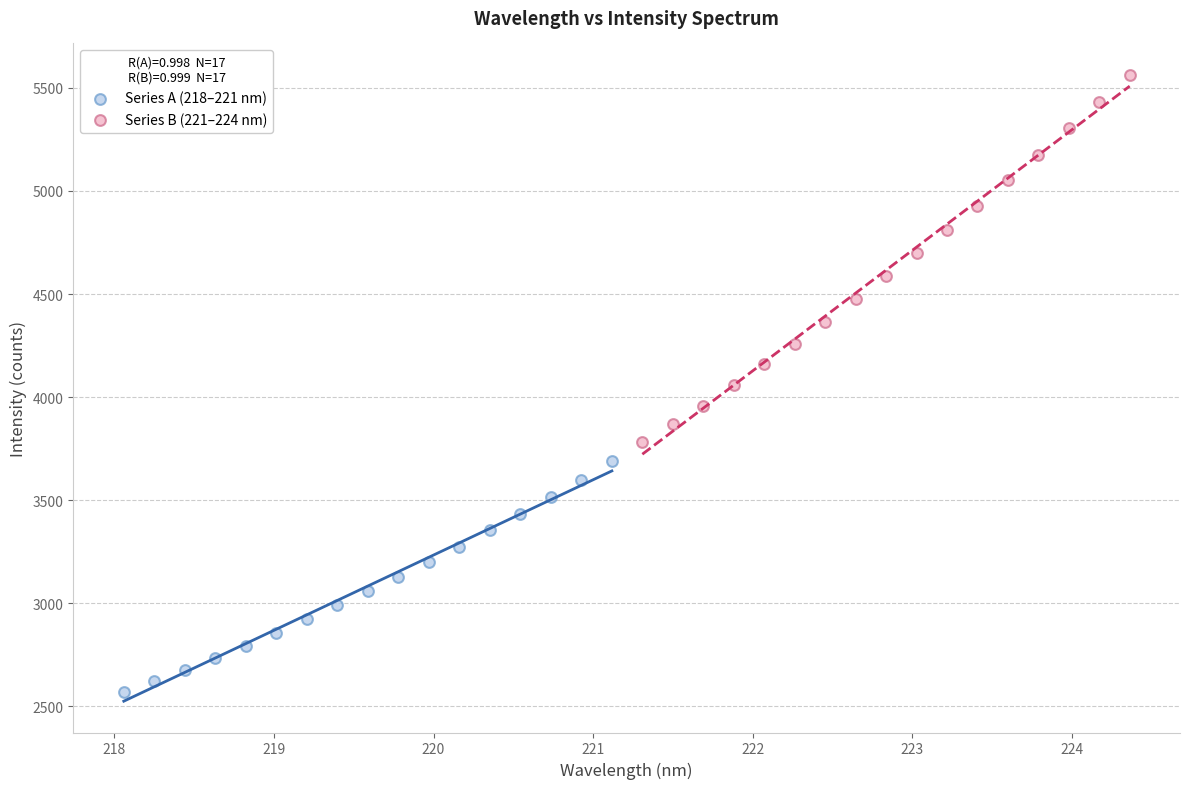

Which series contains the highest Y value?

Series B (221–224 nm)